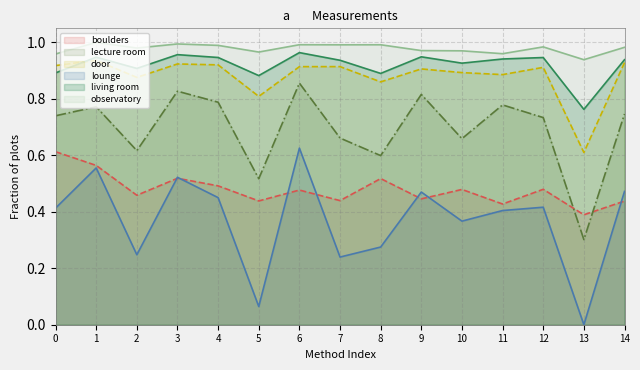

Where is observatory nearest to the value 0?

13